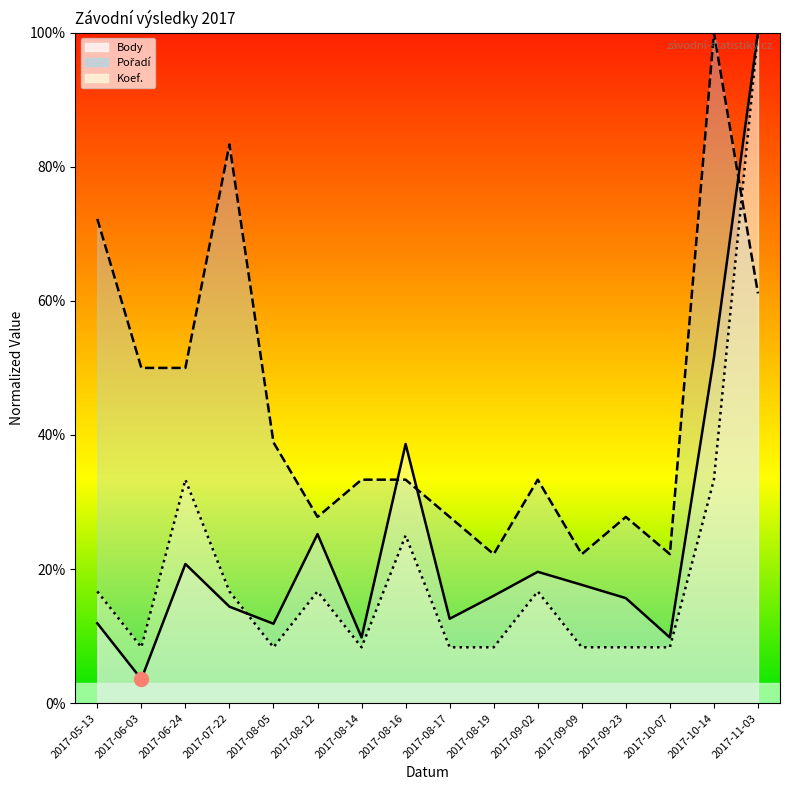

What are all the series names shown in the legend?

Body, Pořadí, Koef.